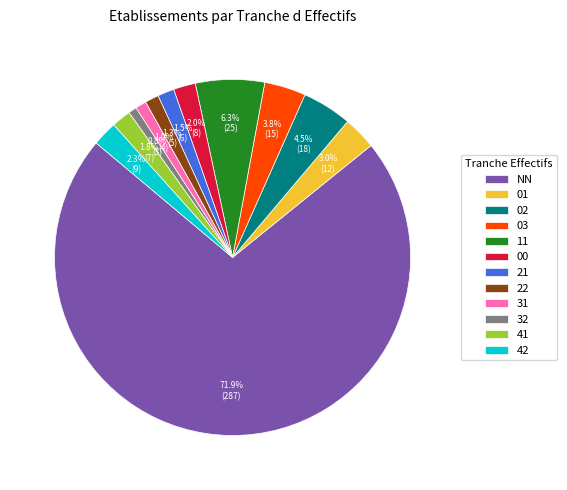

The 22 slice represents 1% of the pie. True or false?

True